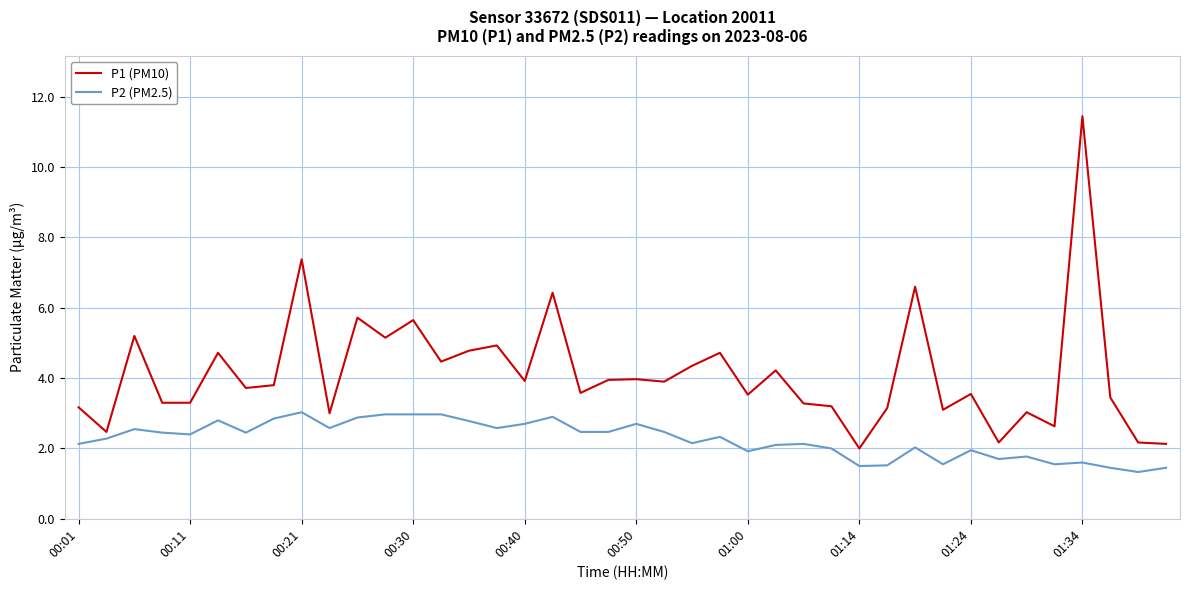

Which series has the widest spread of values?

P1 (PM10)